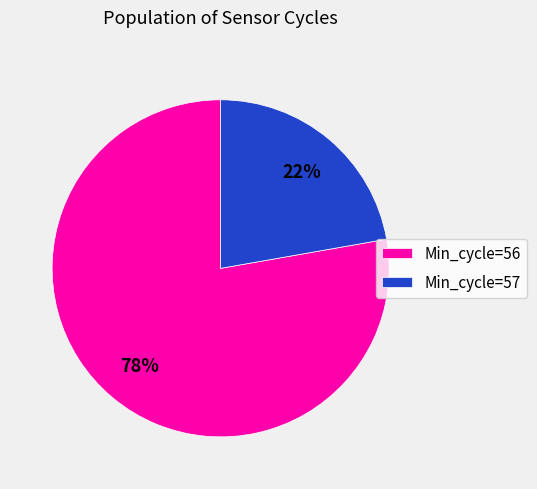

What is the smallest slice in the pie chart?

Min_cycle=57